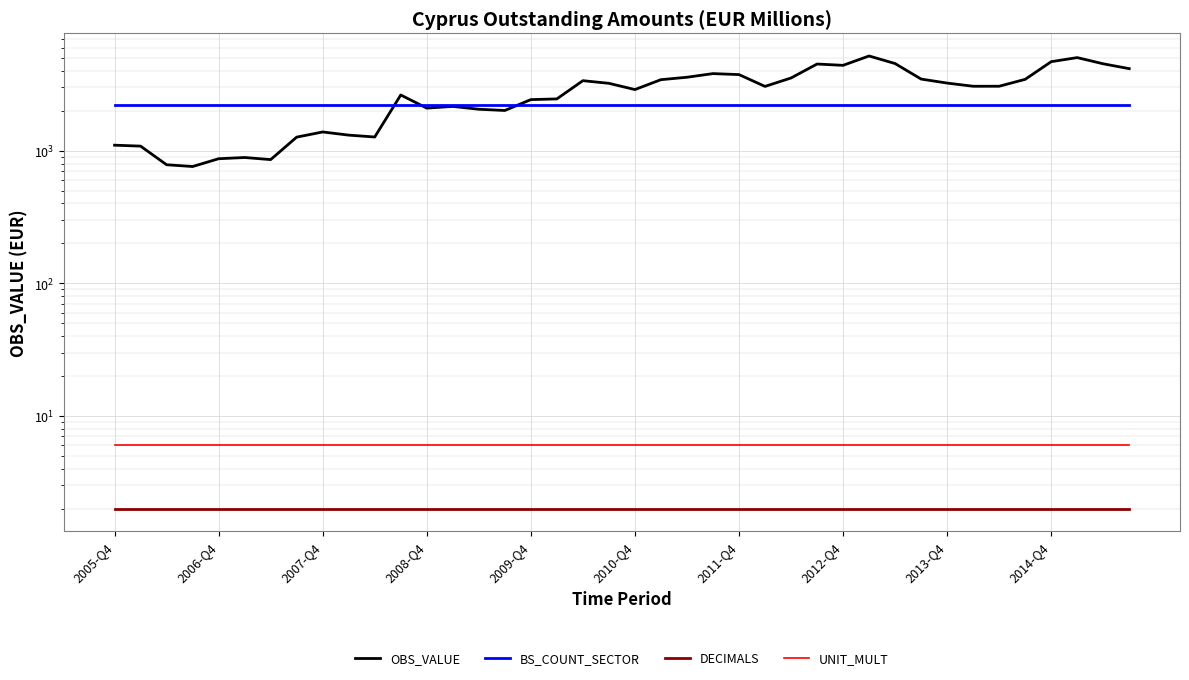

Reading left to right, transcribe all the data shown in this chart.

OBS_VALUE: 1101	1083	784	760	870	889	857	1266	1385	1311	1269	2633	2096	2159	2055	2011	2429	2459	3375	3223	2892	3434	3582	3816	3751	3055	3536	4506	4405	5182	4543	3470	3237	3063	3064	3454	4694	5038	4523	4158
BS_COUNT_SECTOR: 2210	2210	2210	2210	2210	2210	2210	2210	2210	2210	2210	2210	2210	2210	2210	2210	2210	2210	2210	2210	2210	2210	2210	2210	2210	2210	2210	2210	2210	2210	2210	2210	2210	2210	2210	2210	2210	2210	2210	2210
DECIMALS: 2	2	2	2	2	2	2	2	2	2	2	2	2	2	2	2	2	2	2	2	2	2	2	2	2	2	2	2	2	2	2	2	2	2	2	2	2	2	2	2
UNIT_MULT: 6	6	6	6	6	6	6	6	6	6	6	6	6	6	6	6	6	6	6	6	6	6	6	6	6	6	6	6	6	6	6	6	6	6	6	6	6	6	6	6